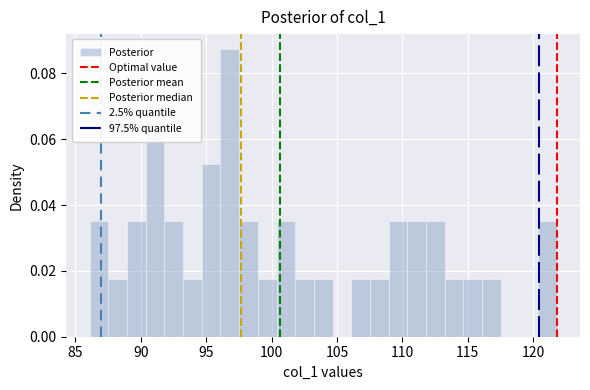

Read against the x-axis, roughly where is the centre of the tallest bar?

97.0